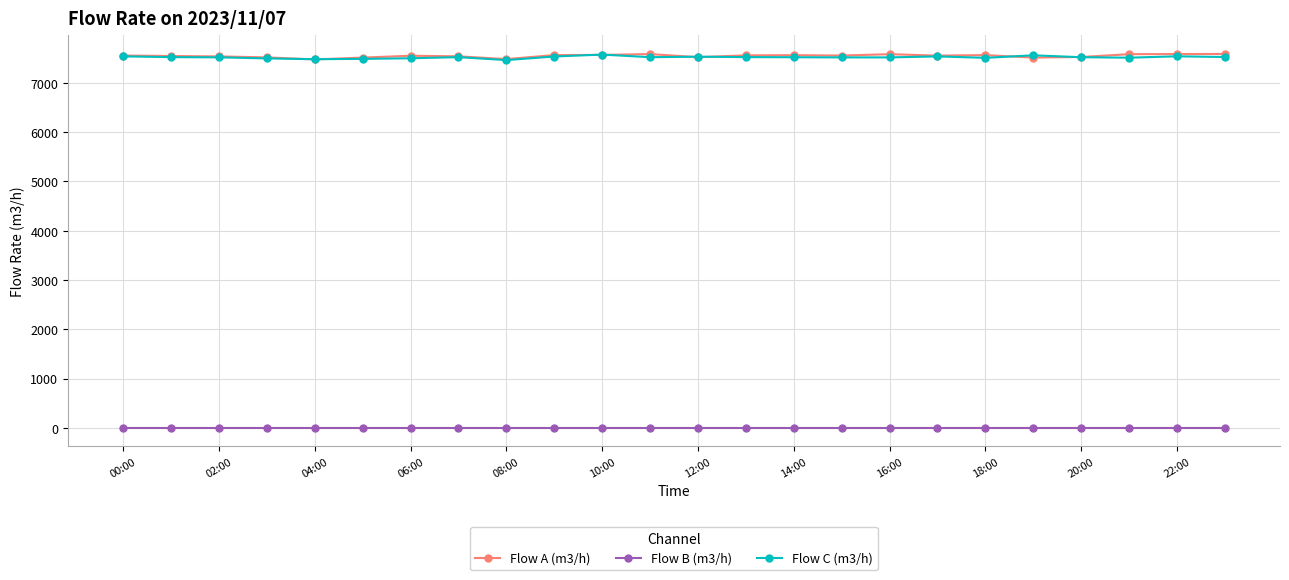

What is the difference between the second highest and second lowest values in the Flow A (m3/h) series?

103